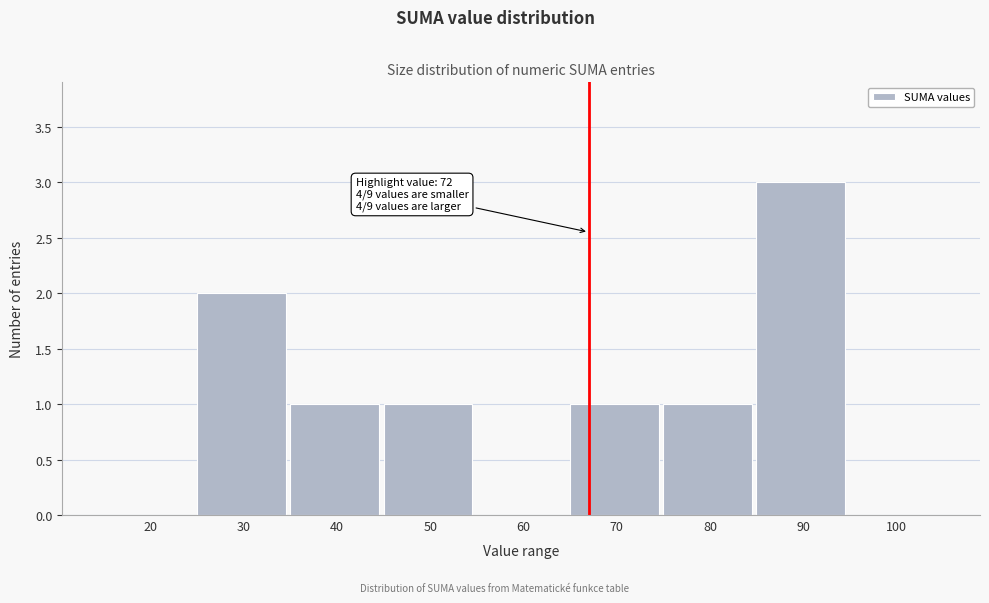

Reading left to right, transcribe all the data shown in this chart.

20=0	30=2	40=1	50=1	60=0	70=1	80=1	90=3	100=0